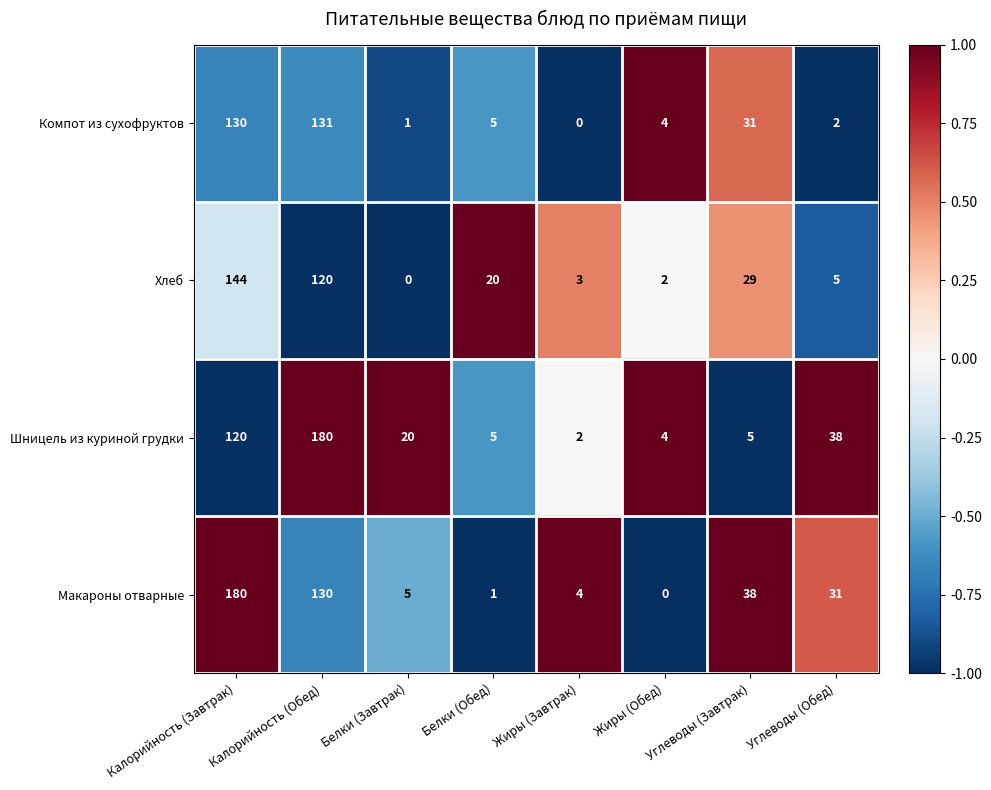

List the labels in order of Хлеб value, smallest first.

Белки (Завтрак), Жиры (Обед), Жиры (Завтрак), Углеводы (Обед), Белки (Обед), Углеводы (Завтрак), Калорийность (Обед), Калорийность (Завтрак)